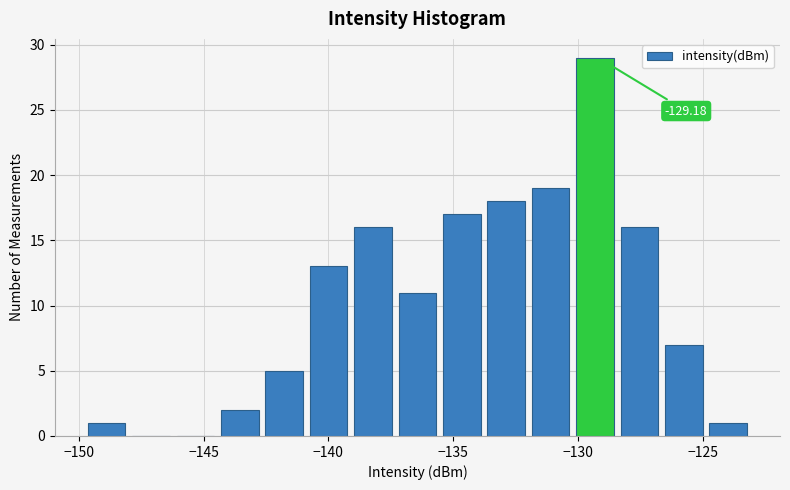

Read against the x-axis, roughly where is the centre of the tallest bar?

-129.5